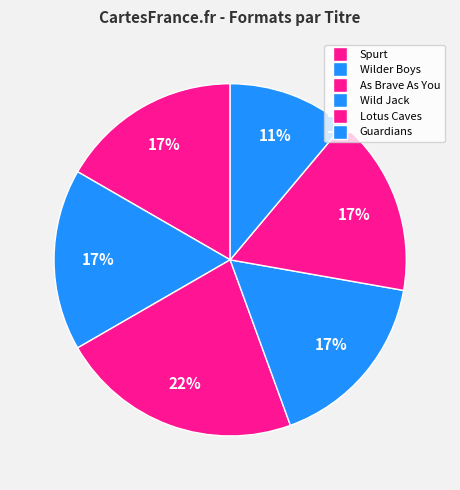

To the nearest percent, what is the average slice percentage?

17%